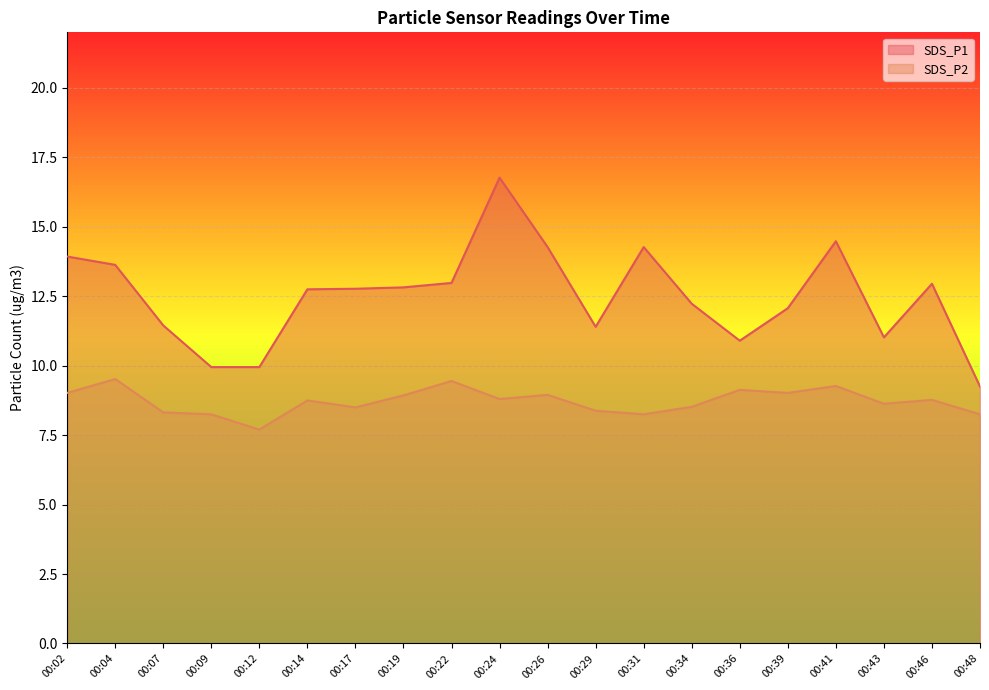

True or false: SDS_P1 and SDS_P2 cross at least once.

False